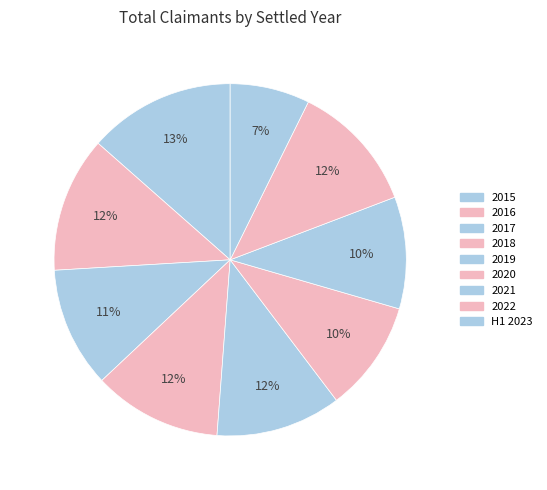

What percentage is NOT represented by 2021?

89.7%